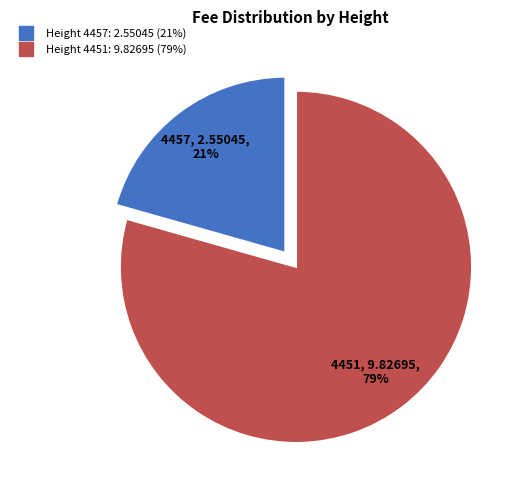

How many segments does this pie chart have?

2